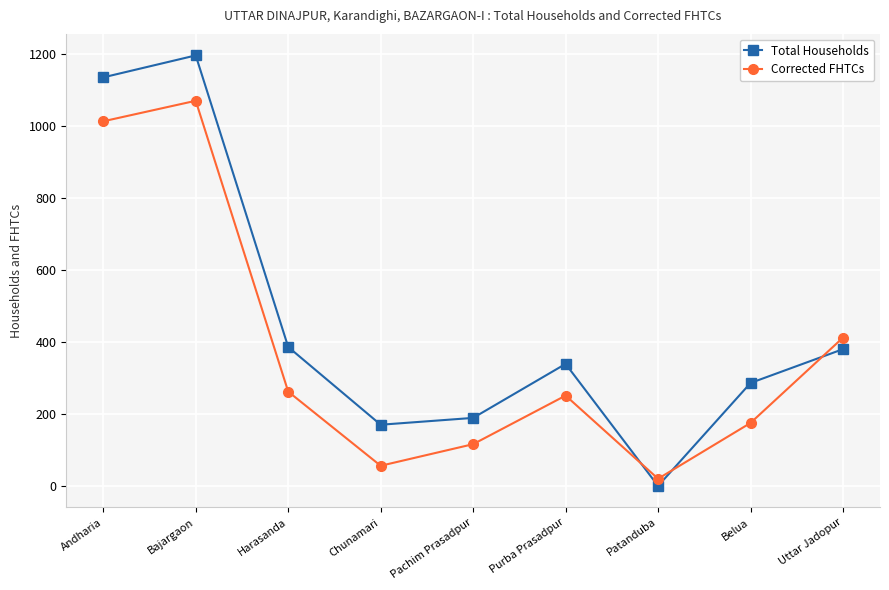

Is the value of Total Households at Belua greater than the value of Corrected FHTCs at Harasanda?

Yes